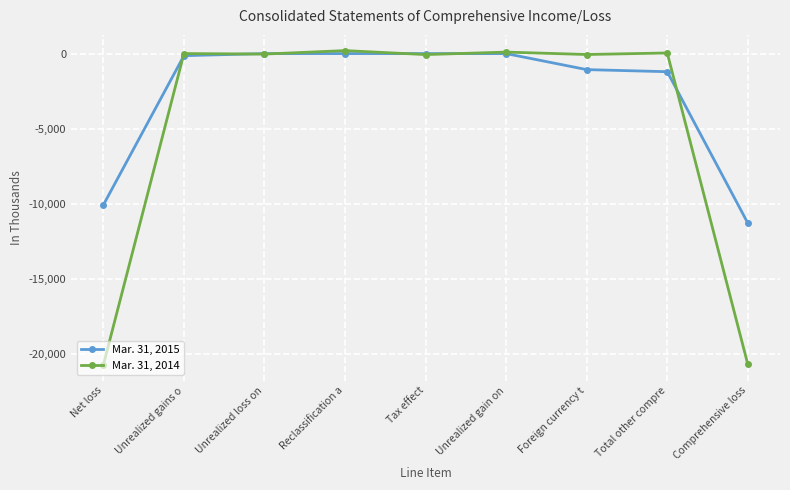

What is the smallest value displayed?

-20742